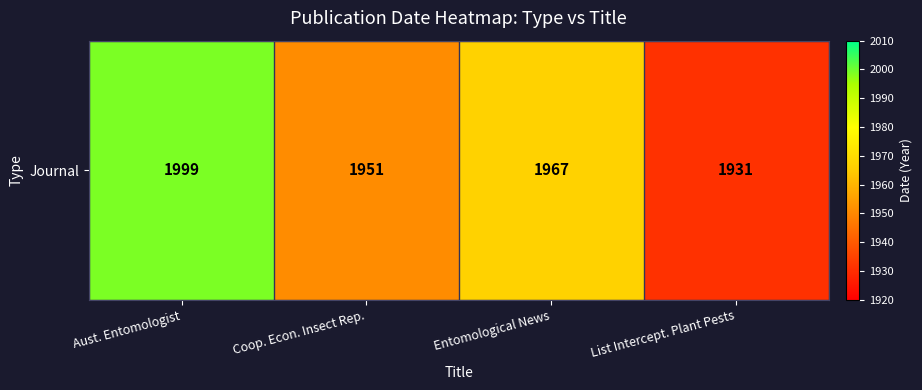

The chart shows a value of 2758 at List Intercept. Plant Pests. True or false?

False